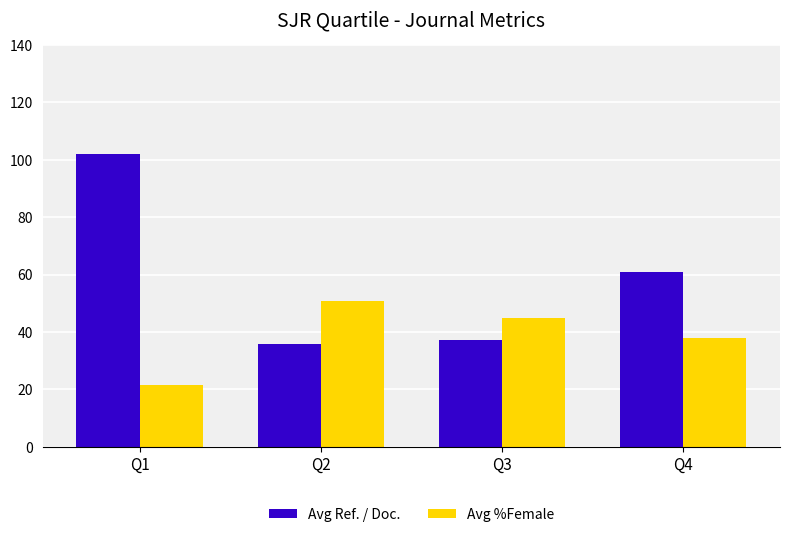

How many bars are there in each group?

2